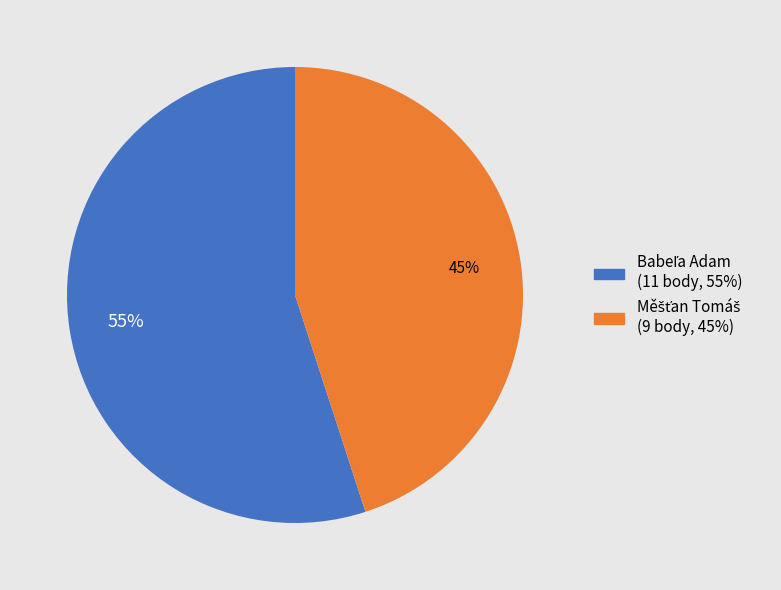

How many segments does this pie chart have?

2